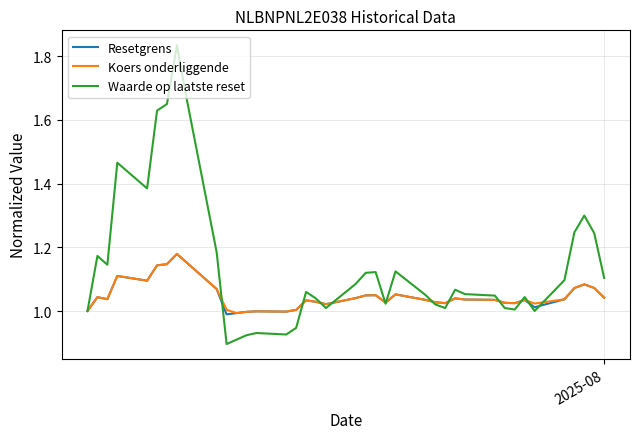

Which series has the largest total across all categories?

Waarde op laatste reset